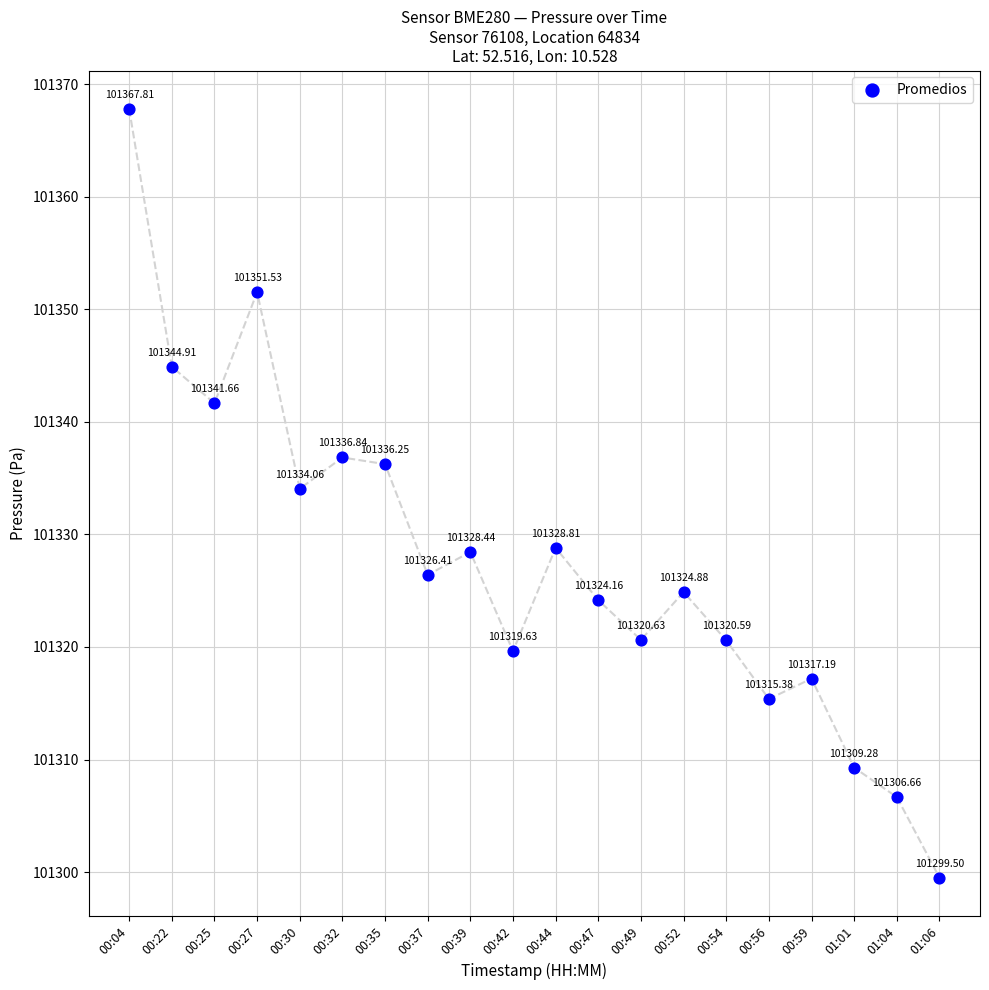

What is the range of Y values (max minus min)?

68.3